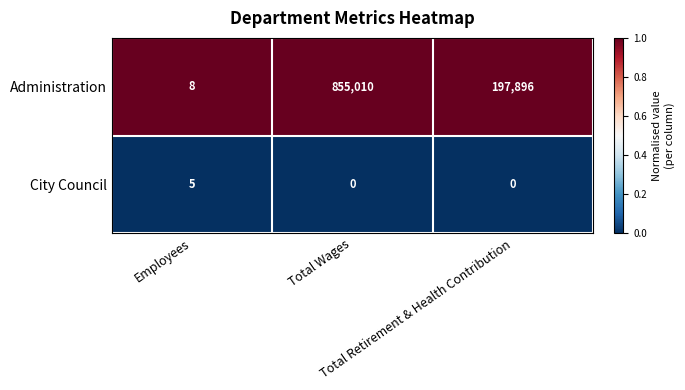

Which series has the widest spread of values?

Administration